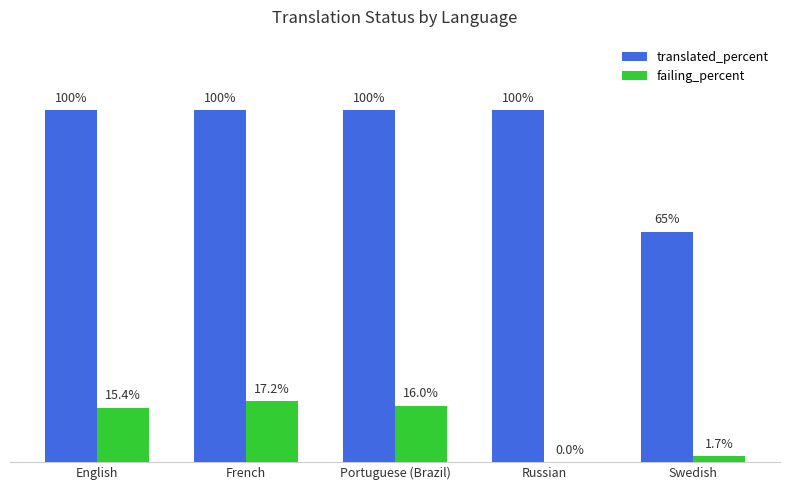

At which label does failing_percent reach its peak?

French